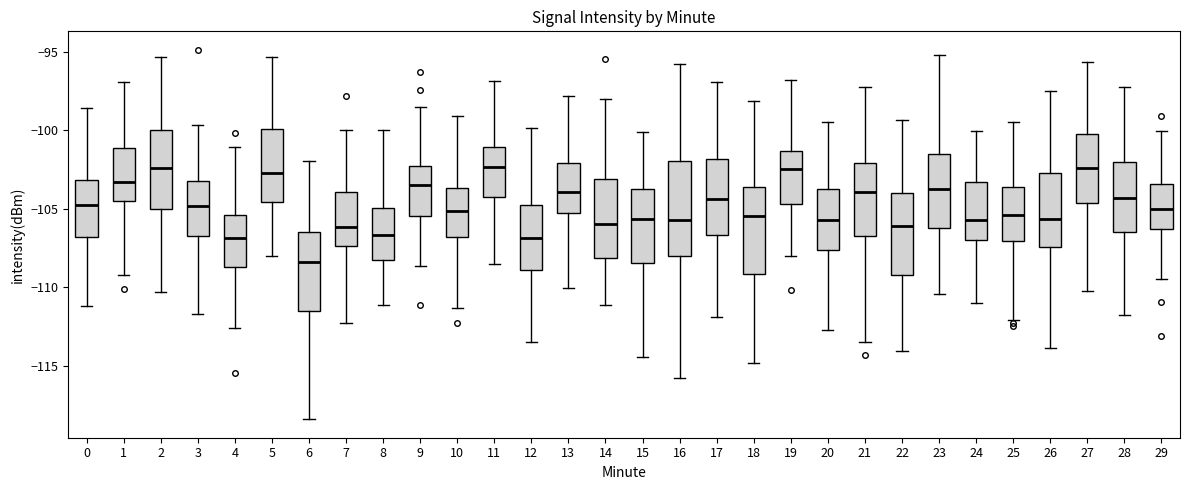

Which box's median line is the lowest?

6